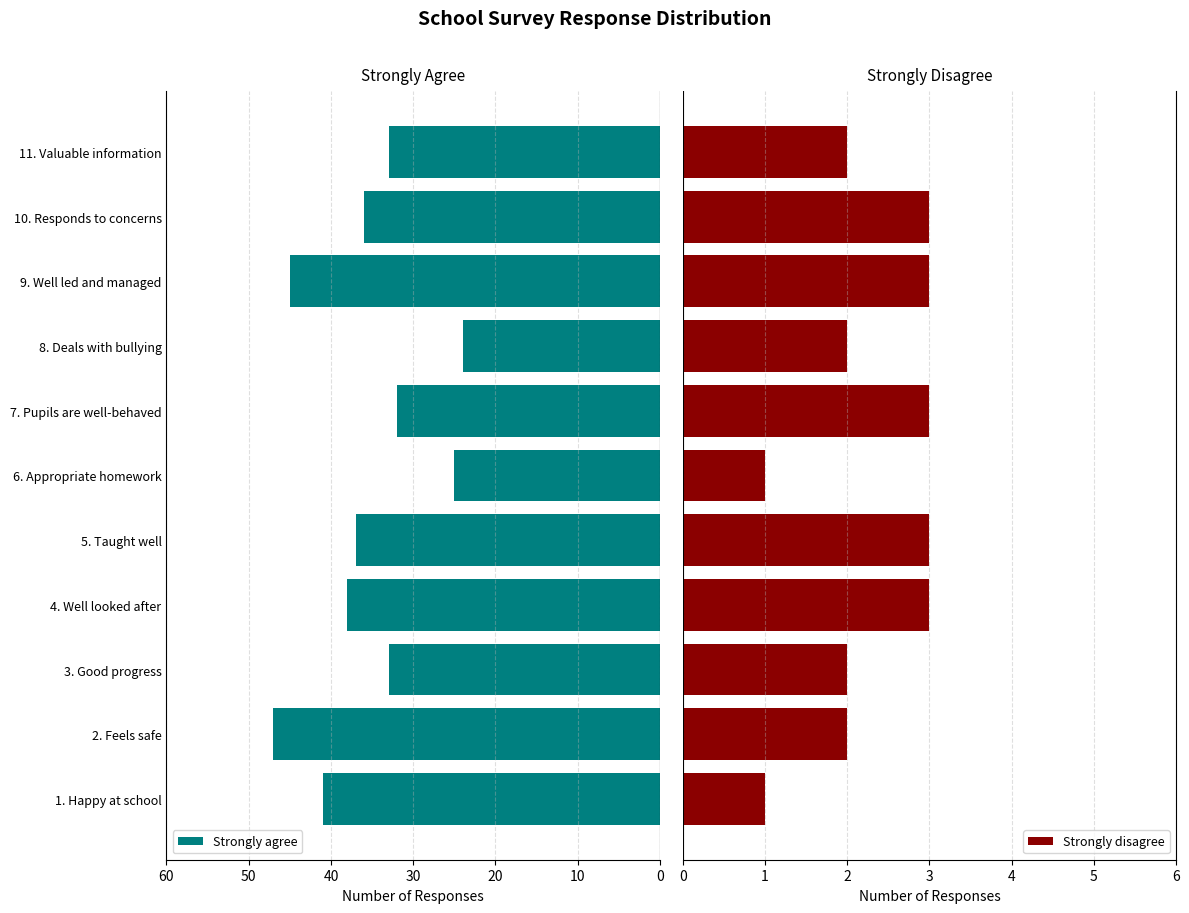

What is the lowest value of the Strongly disagree series?

1